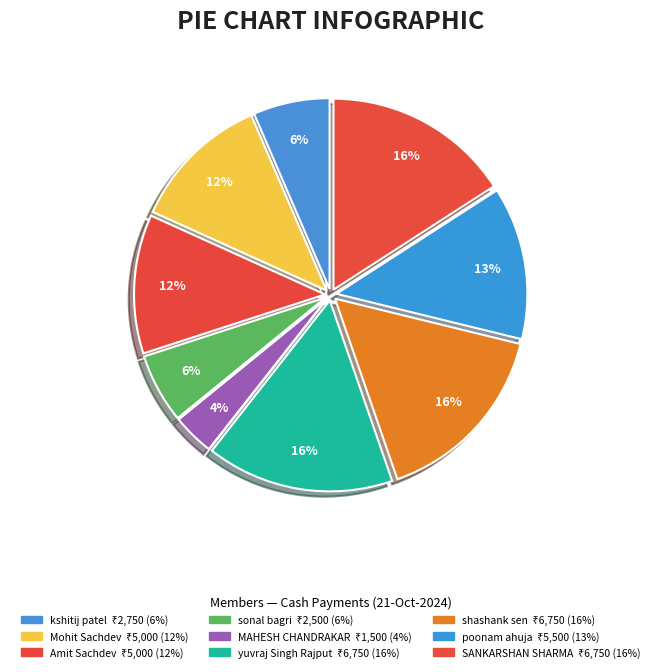

Rank the categories by value from lowest to highest.

MAHESH CHANDRAKAR, sonal bagri, kshitij patel, Mohit Sachdev, Amit Sachdev, poonam ahuja, yuvraj Singh Rajput, shashank sen, SANKARSHAN SHARMA